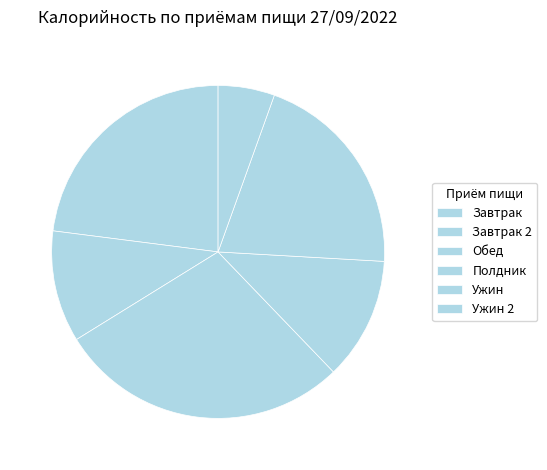

Count the number of slices in the pie.

6